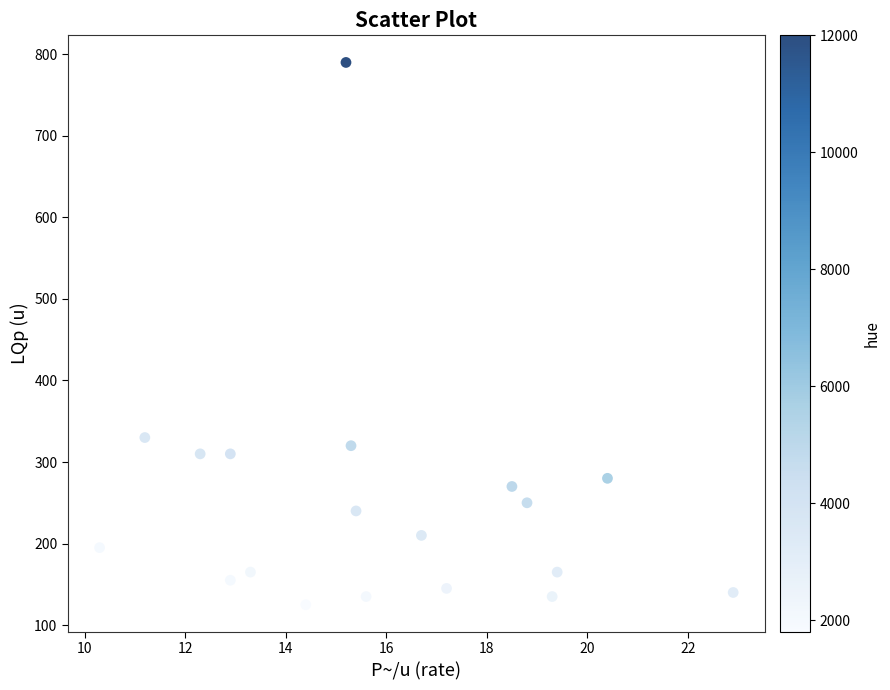

What is the range of Y values (max minus min)?

665